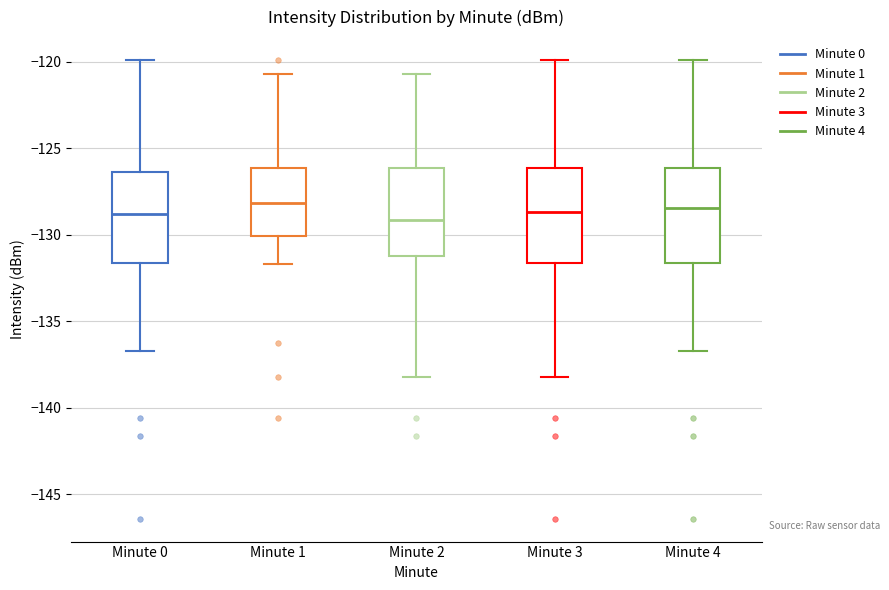

Where does the upper whisker of the box for Minute 2 end on the y-axis? The values are not printed on the chart, so give them approximately, as read against the axis.

-120.5